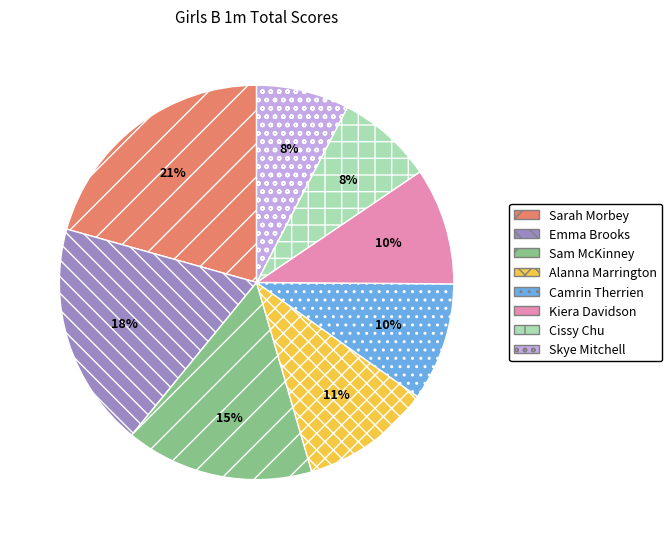

To the nearest percent, what portion does Emma Brooks represent?

18%